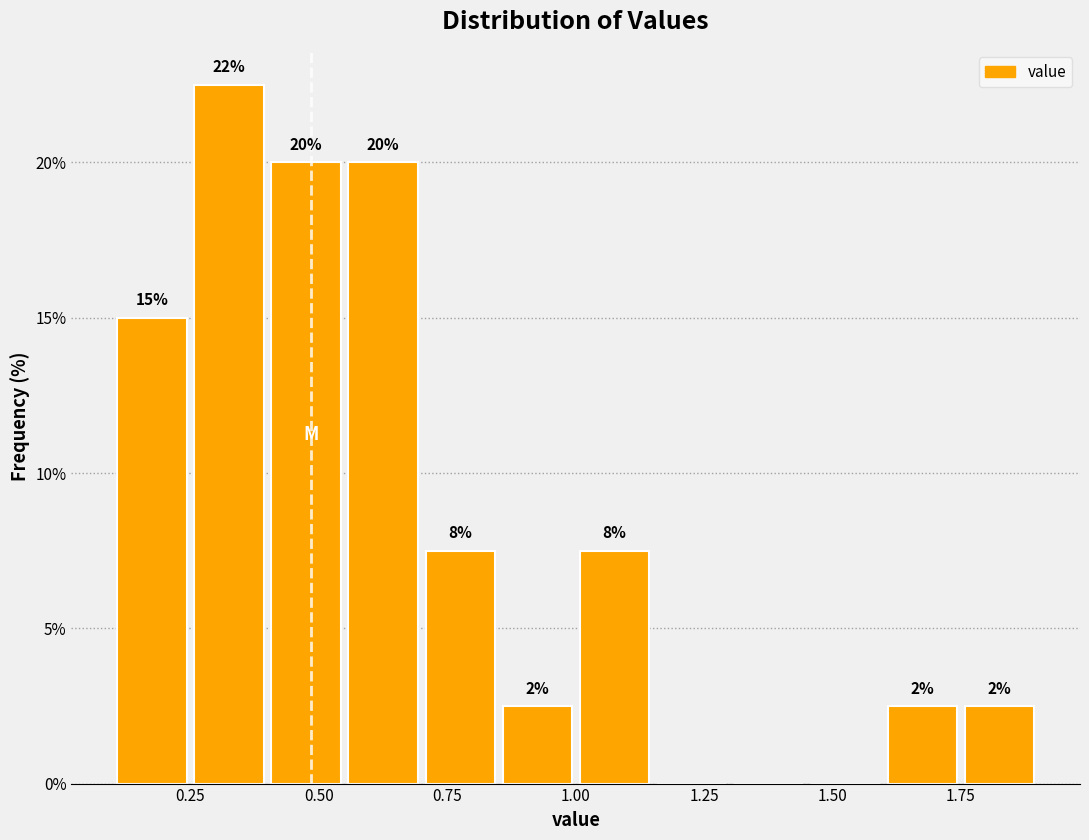

Around what value on the x-axis is the tallest bar? Give the approximate position of its centre, as read against the axis.

0.35